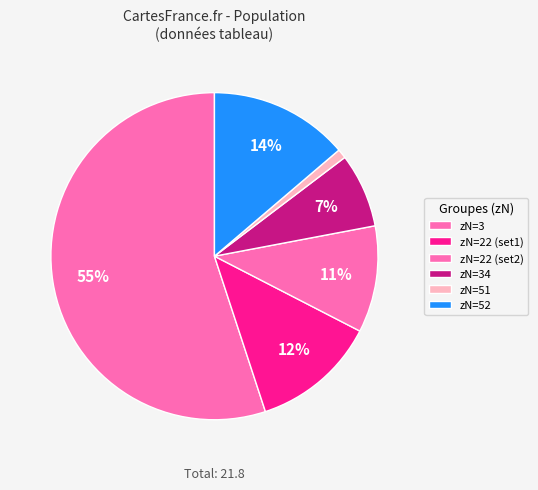

How many segments does this pie chart have?

6